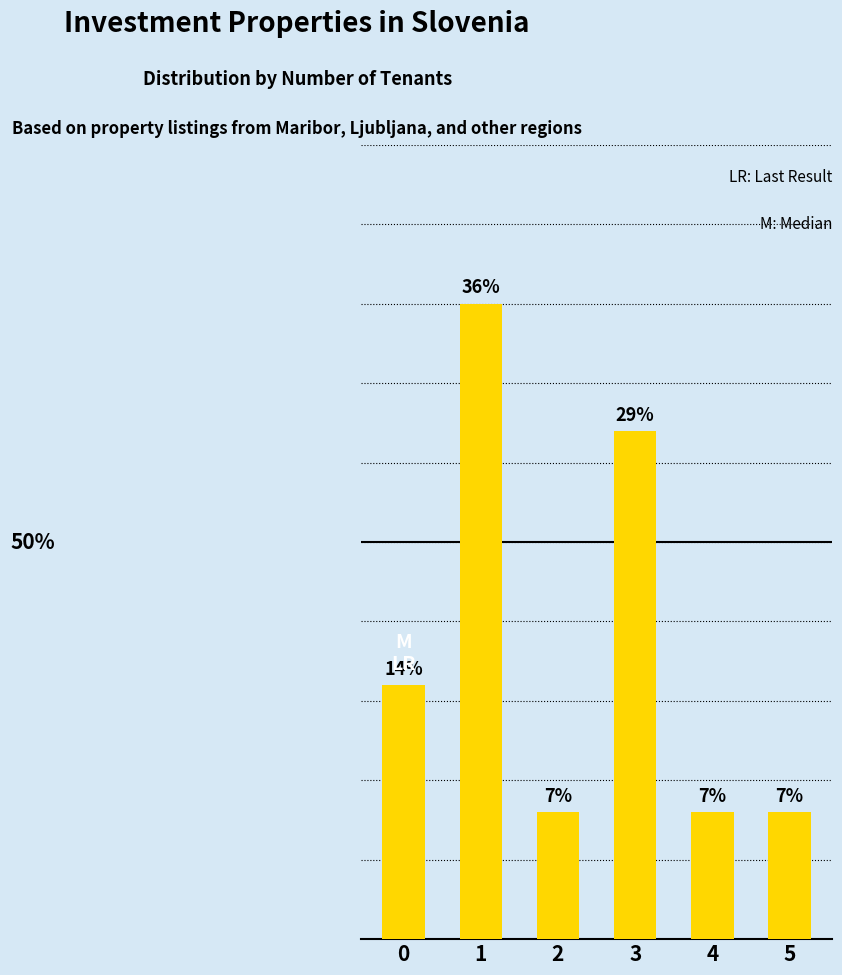

Does the chart contain any negative values?

No